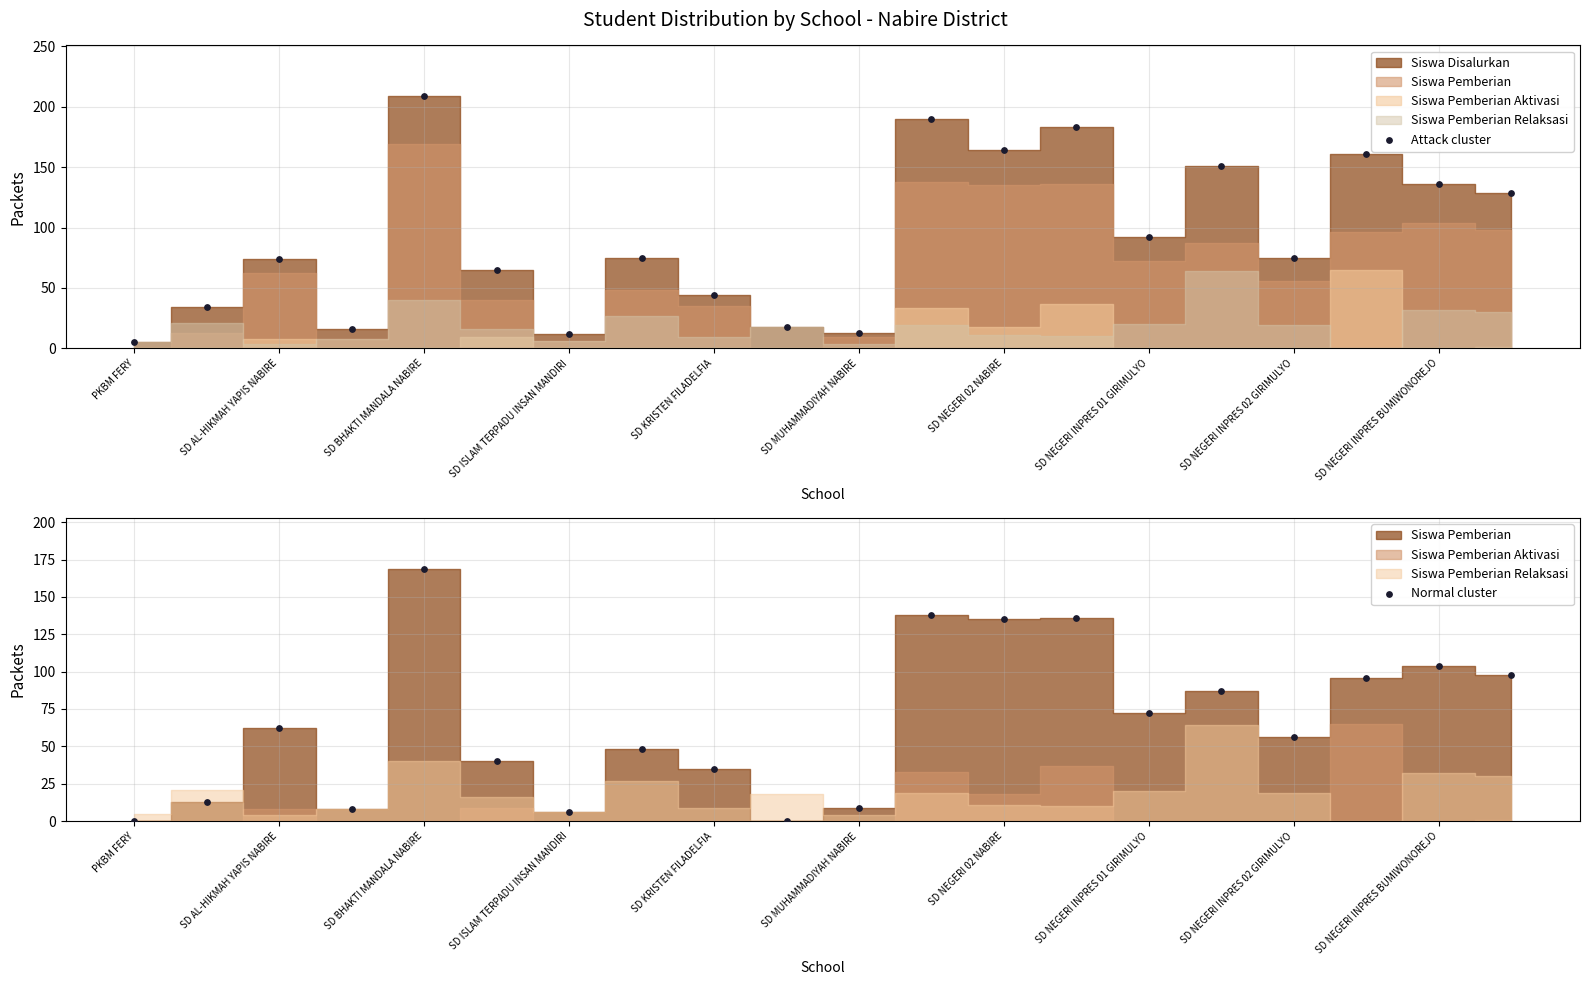

What is the total value across all series at SD NEGERI 02 NABIRE?

299